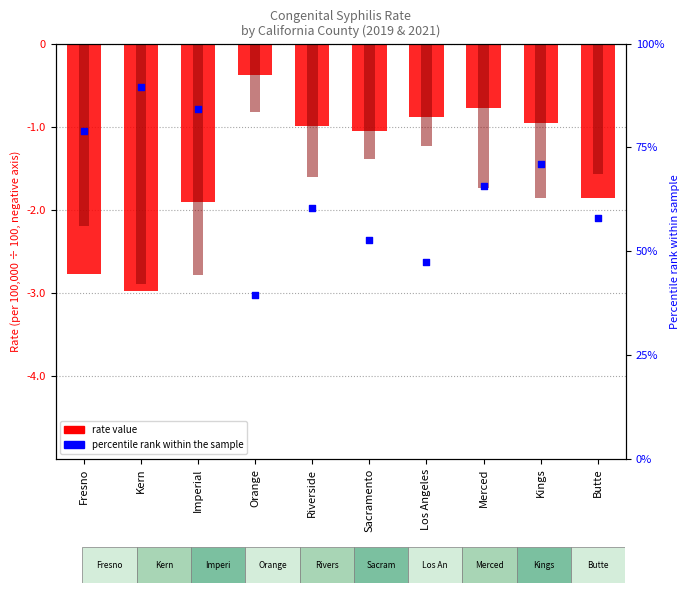

At how many categories does at least one series exceed 17?

10